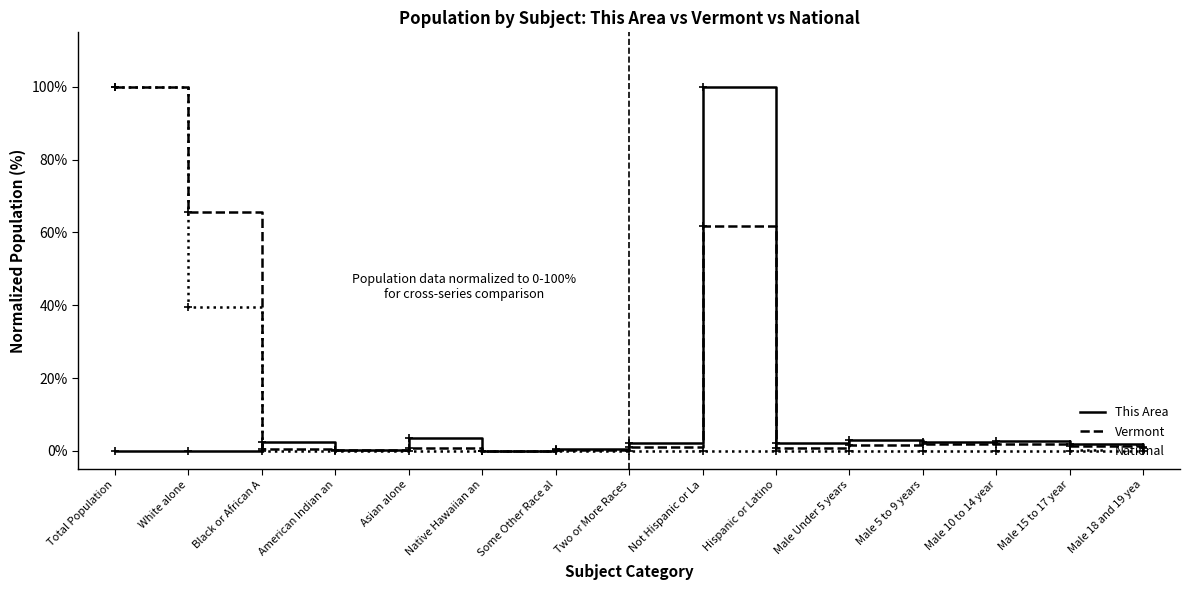

At which category is the sum across all series the highest?

Total Population